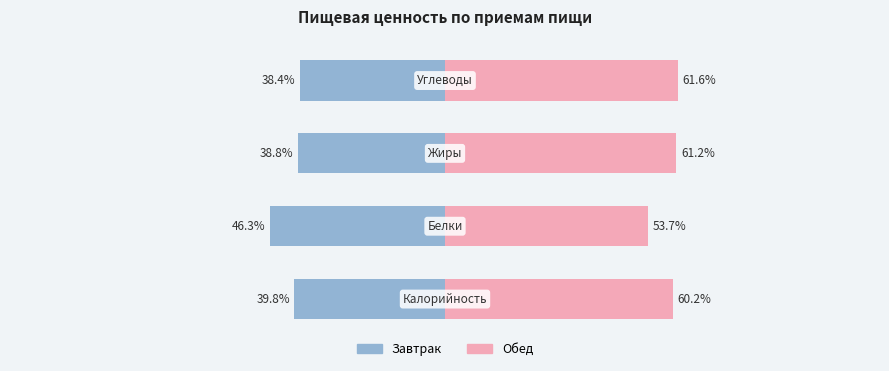

Rank the series by their maximum value, from lowest to highest.

Завтрак, Обед